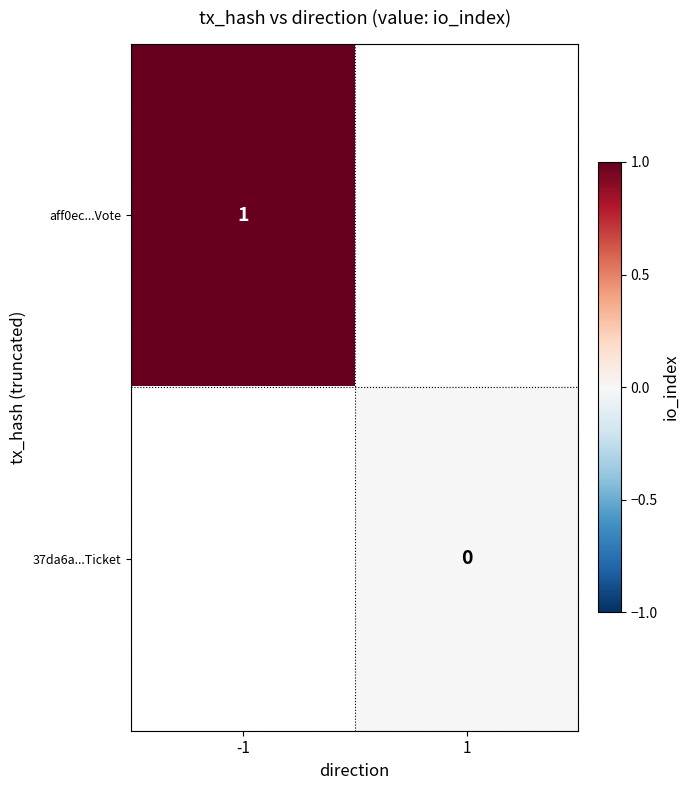

The aff0ec...Vote series shows 2 at -1. True or false?

False